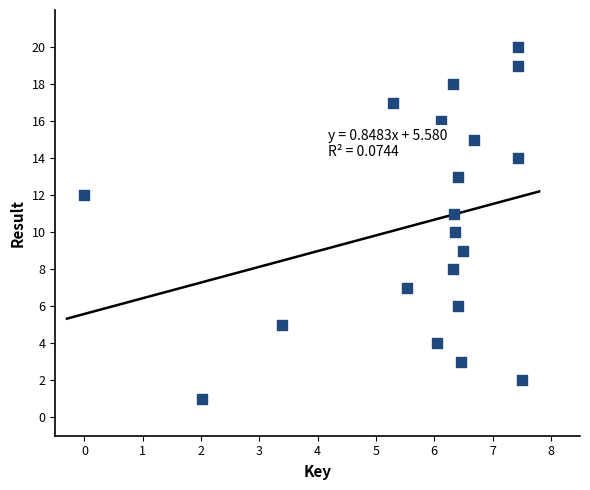

What is the range of Y values (max minus min)?

19